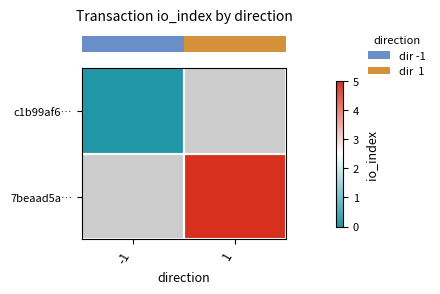

Is the value of row_0 at 1 greater than the value of row_1 at 1?

No